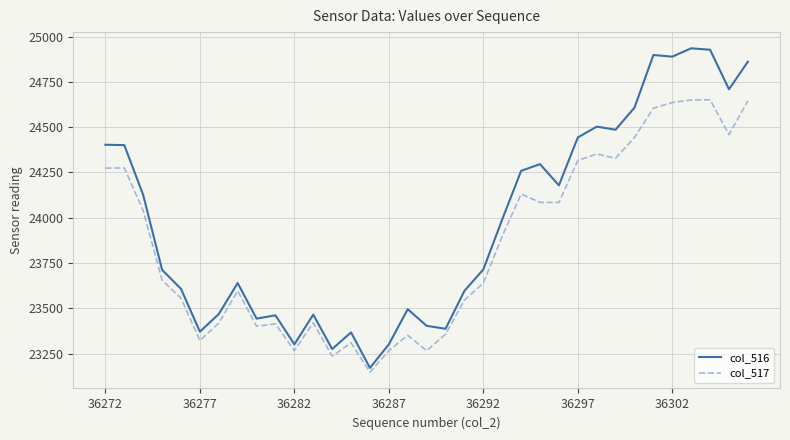

Which series has the largest range (max minus min)?

col_516